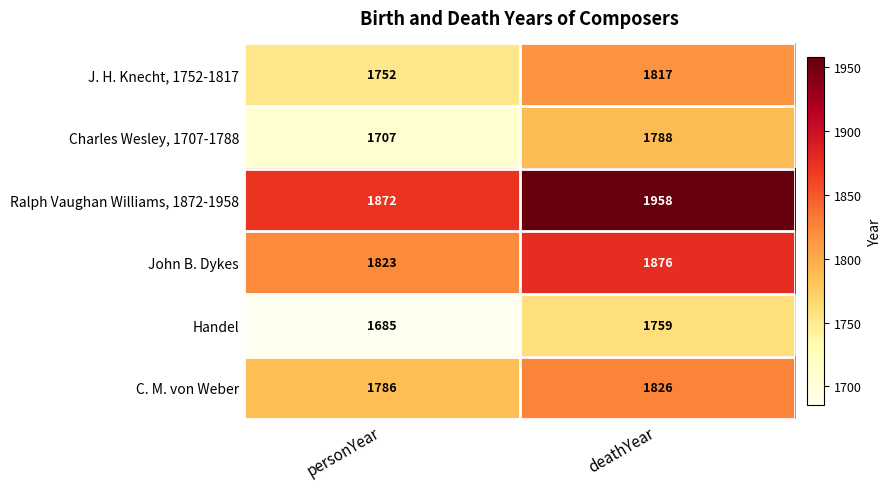

What is the sum of all Charles Wesley, 1707-1788 values?

3495